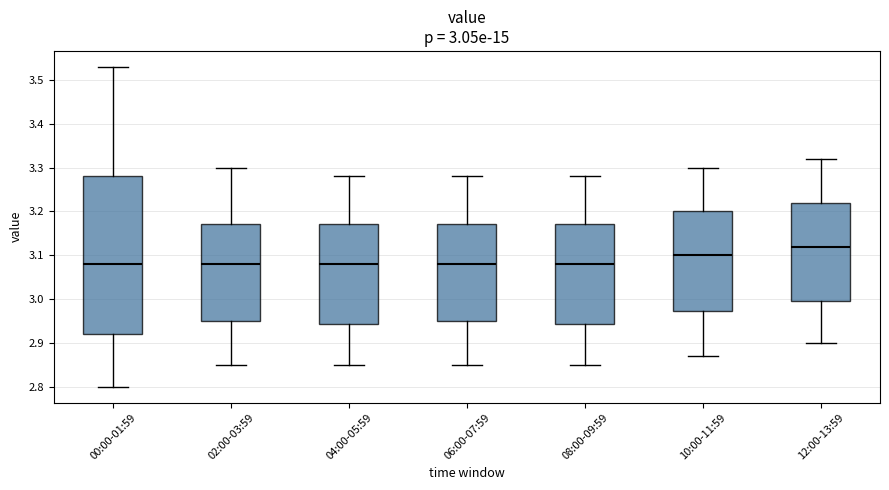

Which box has the highest median line?

12:00-13:59